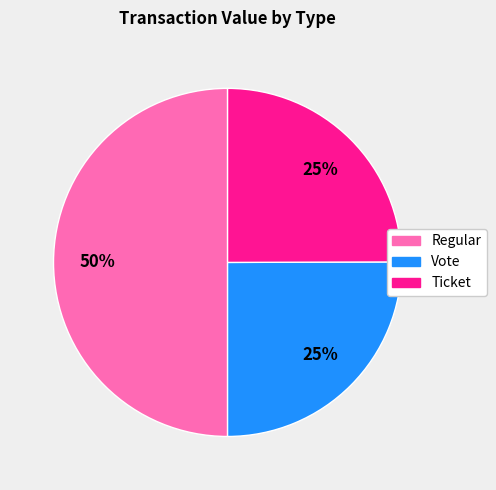

To the nearest percent, what is the difference between the largest and smallest slice percentages?

25%